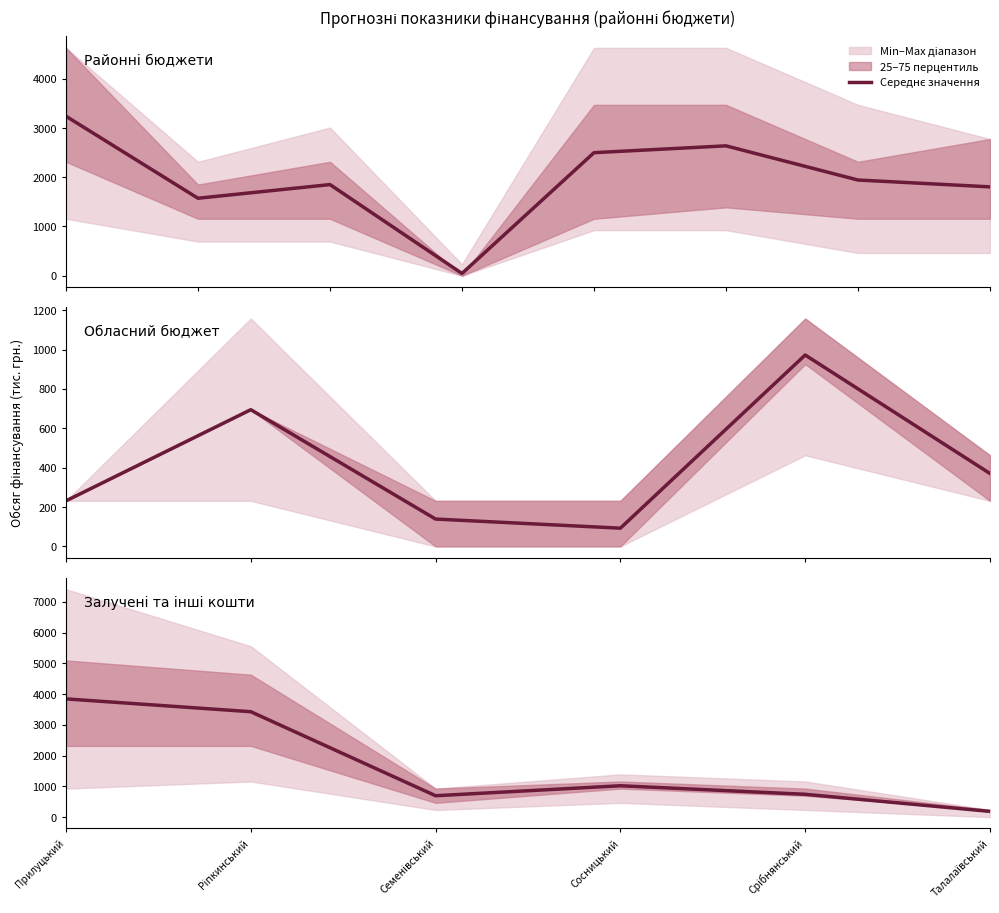

How many points are higher than both their immediate neighbors (excluding endpoints)?

1